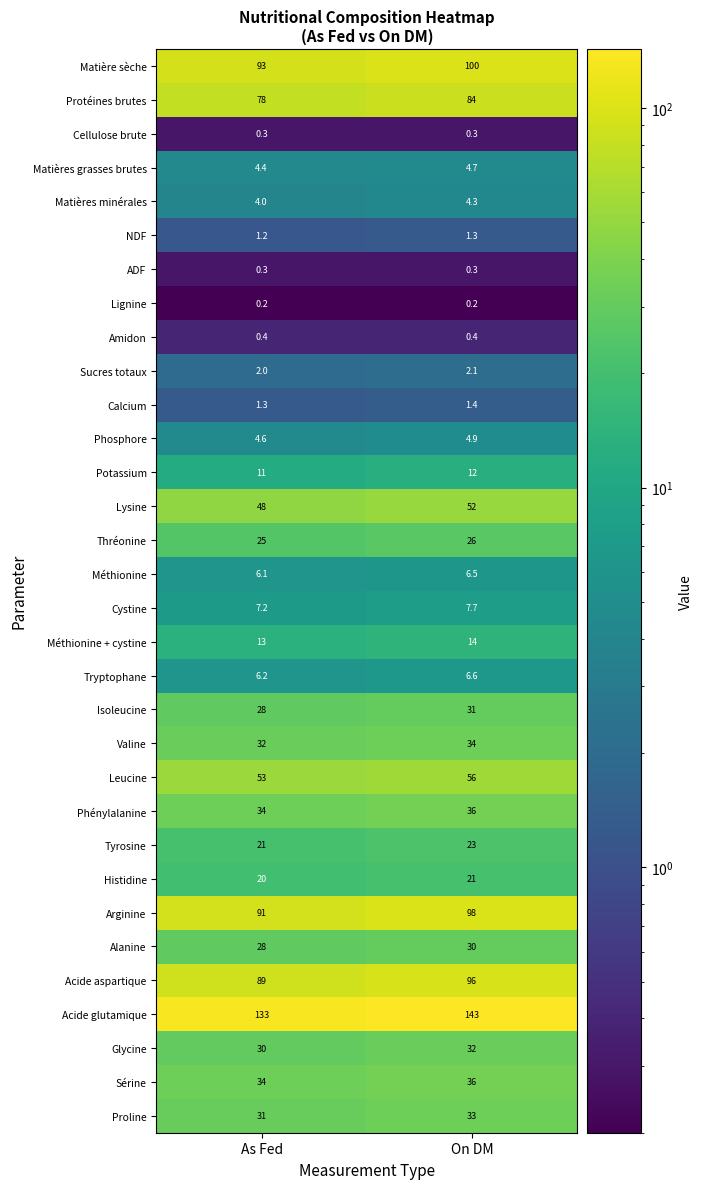

At how many categories does at least one series exceed 44?

2